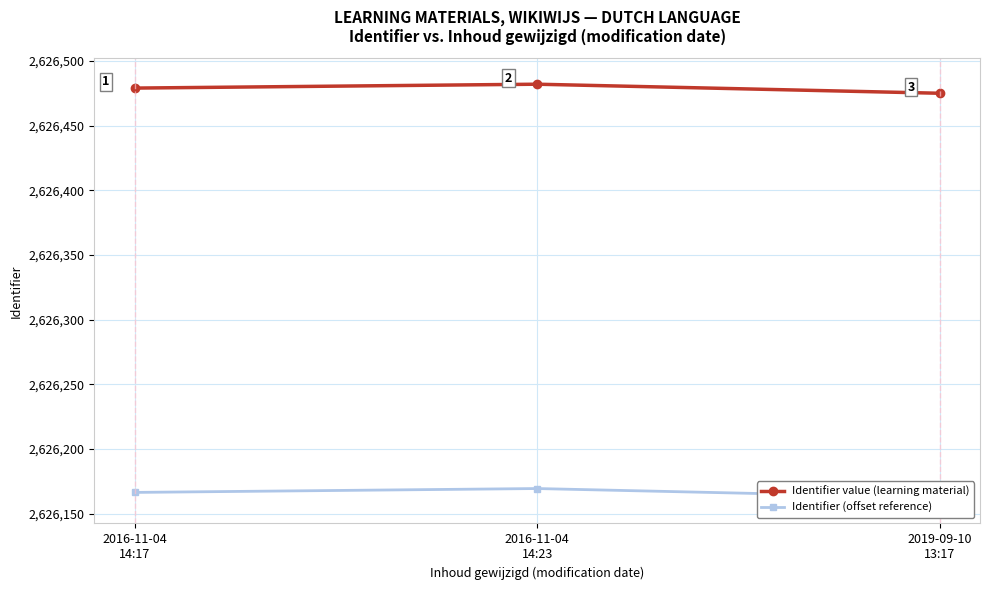

Reading right to left, extract all data points from this chart.

Identifier value (learning material): 2019-09-10
13:17=2626475.0	2016-11-04
14:23=2626482.0	2016-11-04
14:17=2626479.0
Identifier (offset reference): 2019-09-10
13:17=2626162.4	2016-11-04
14:23=2626169.4	2016-11-04
14:17=2626166.4